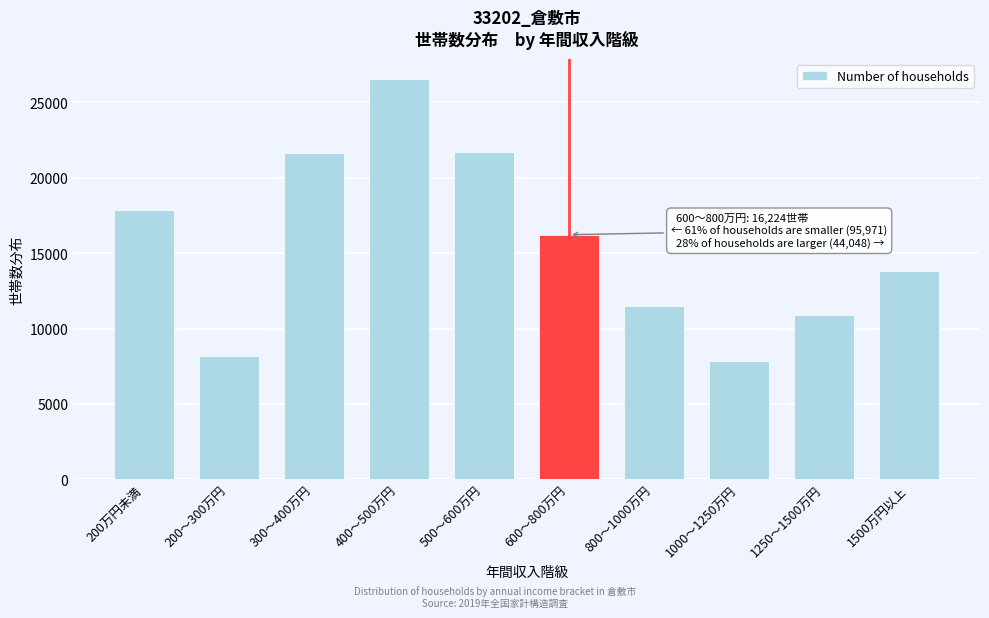

Reading left to right, what are all the values shown in this chart?

200万円未満=17877	200～300万円=8171	300～400万円=21620	400～500万円=26565	500～600万円=21738	600～800万円=16224	800～1000万円=11486	1000～1250万円=7860	1250～1500万円=10874	1500万円以上=13828